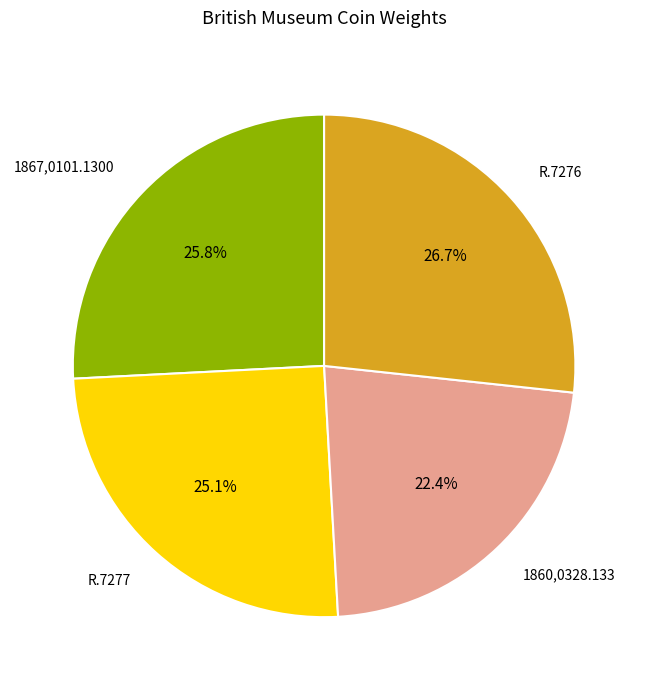

Rank the categories by value from lowest to highest.

1860,0328.133, R.7277, 1867,0101.1300, R.7276